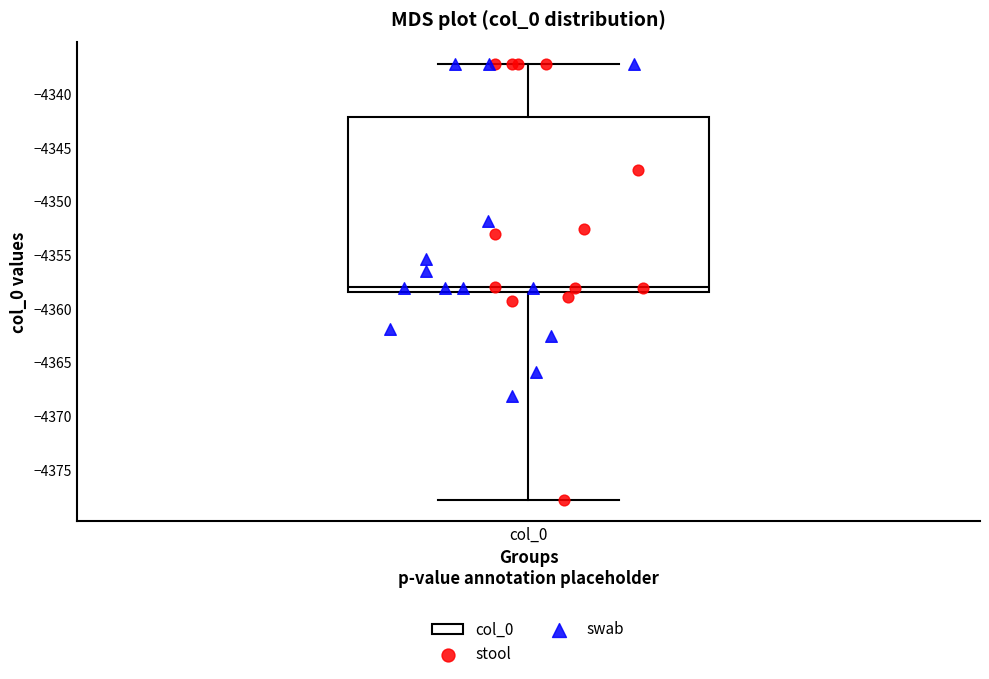

Transcribe this box plot: give where the median line is, the range the box spans, and where the two whiskers end, as read against the y-axis. The values are not printed on the chart, so give them approximately, as read against the axis.

median -4358.0, box -4358.5 to -4342.0, whiskers -4377.5 to -4337.0